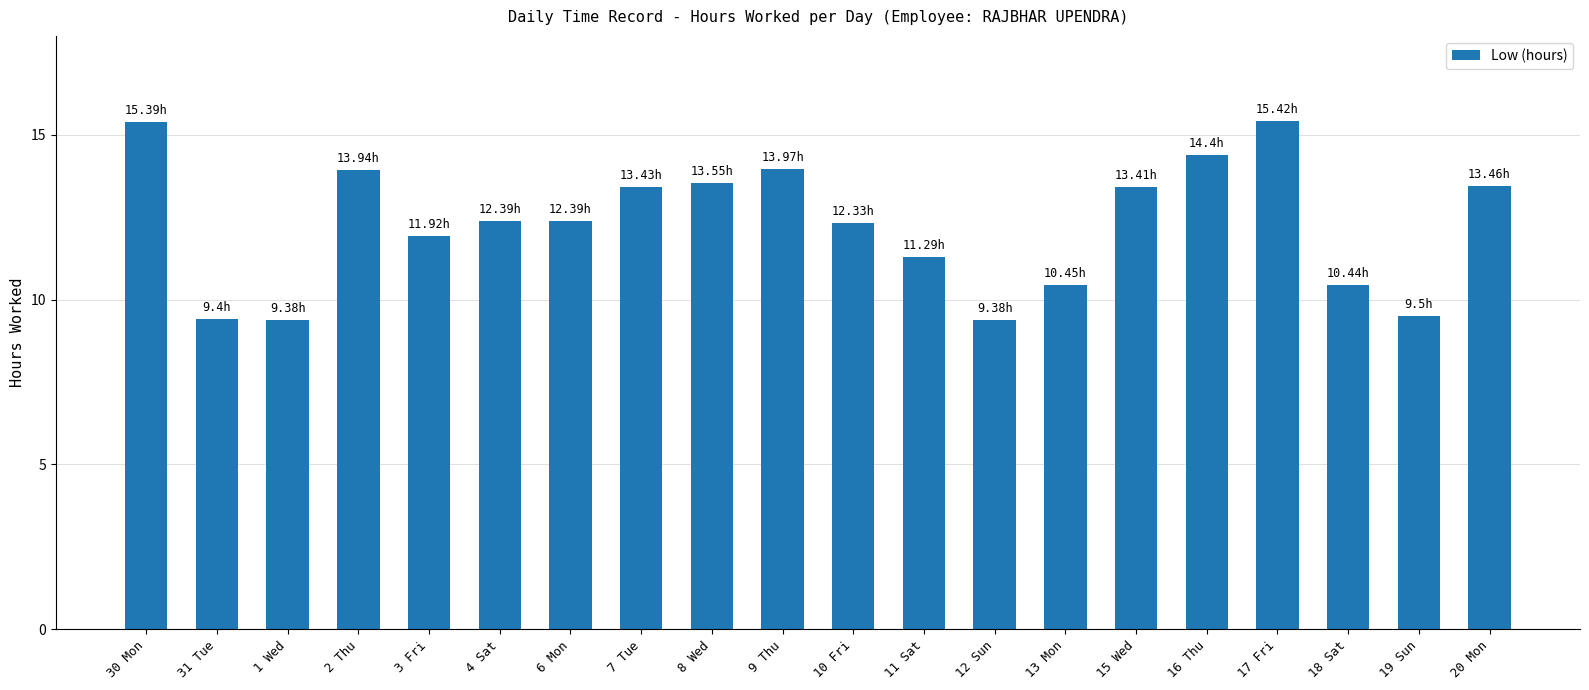

Is it true that the value at 20 Mon is 13.5?

True